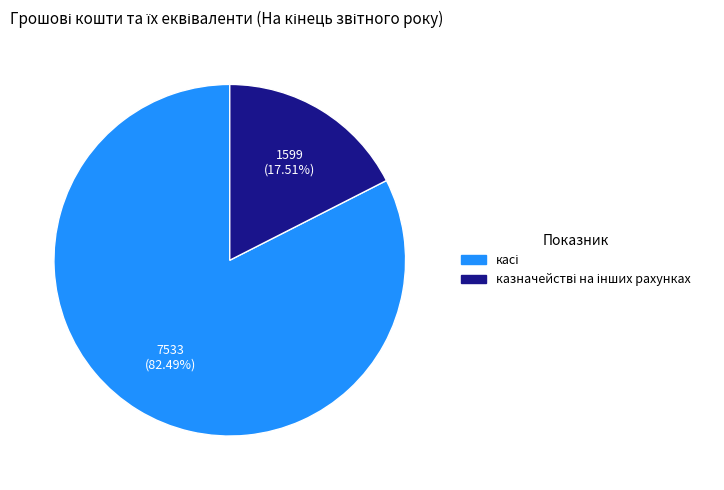

Is there any slice that represents more than half of the pie?

Yes